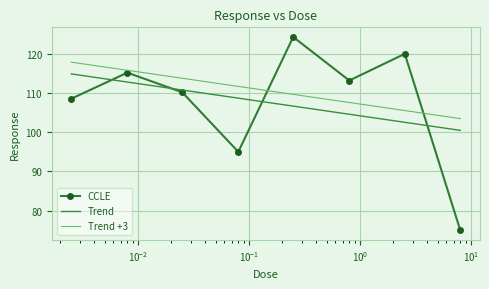

The value at 8.0 is 75.0. True or false?

True